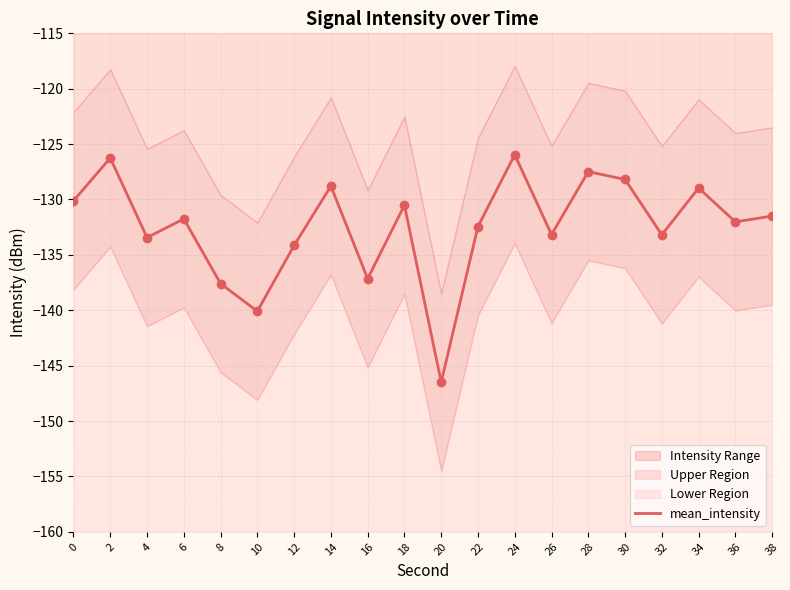

What is the change in value from 30 to 34?

-0.8